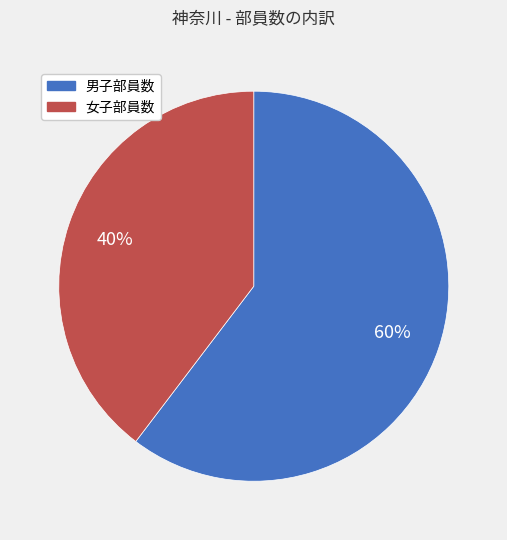

Which category accounts for the majority?

男子部員数